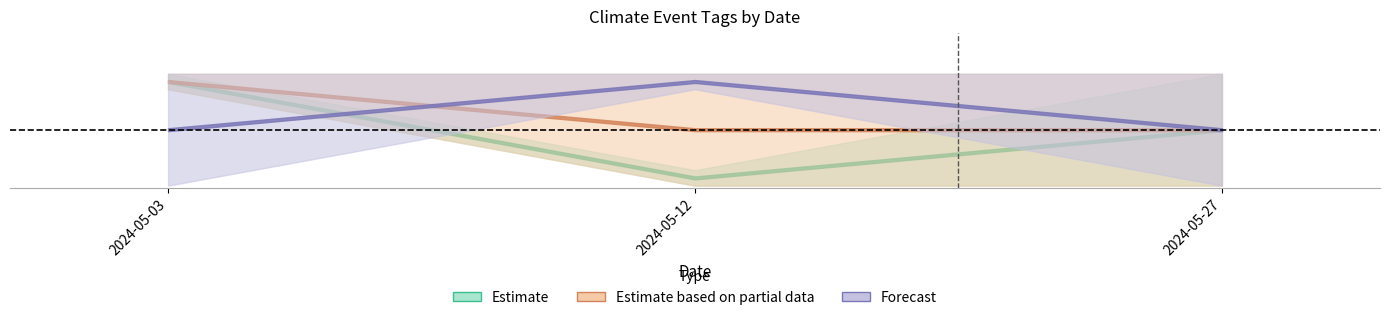

What is the spread (max minus min) of values at 2024-05-27?

1